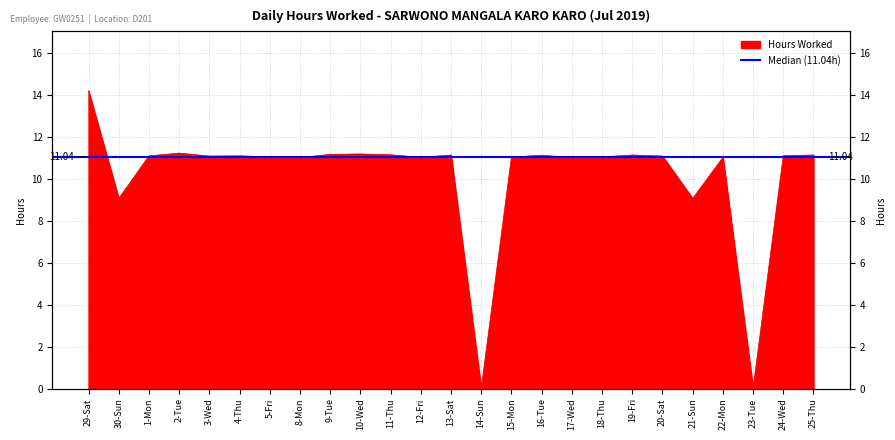

Is it true that the value at 4-Thu is 11.1?

True